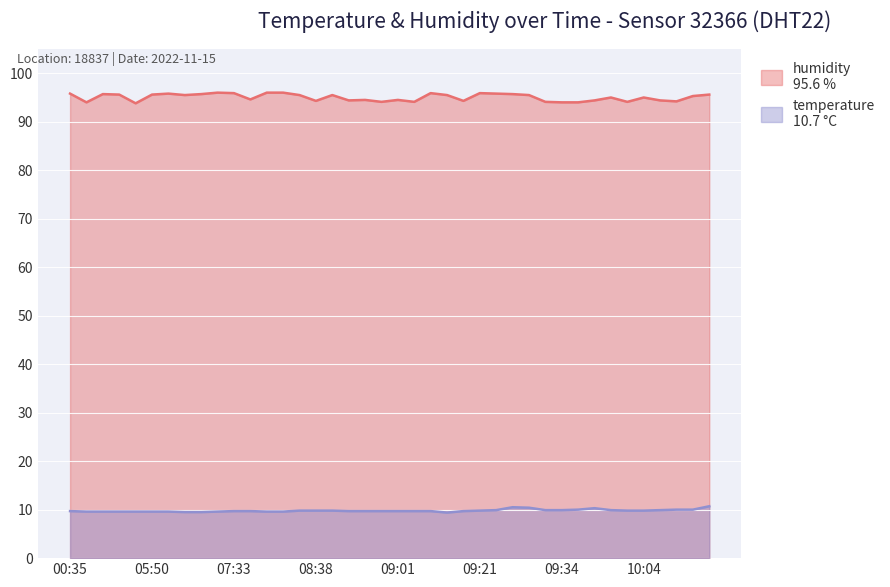

The value of humidity at 09:58 is 34.9. True or false?

False